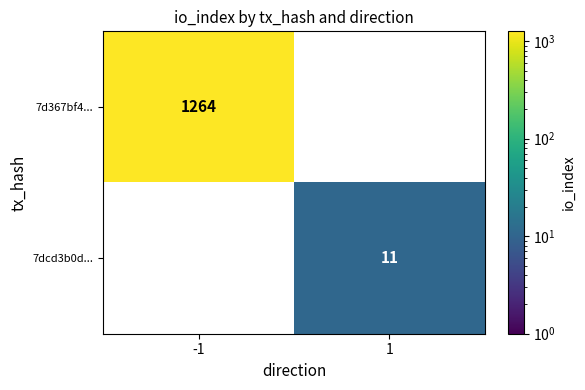

The value of 7d367bf4... at -1 is 1264. True or false?

True